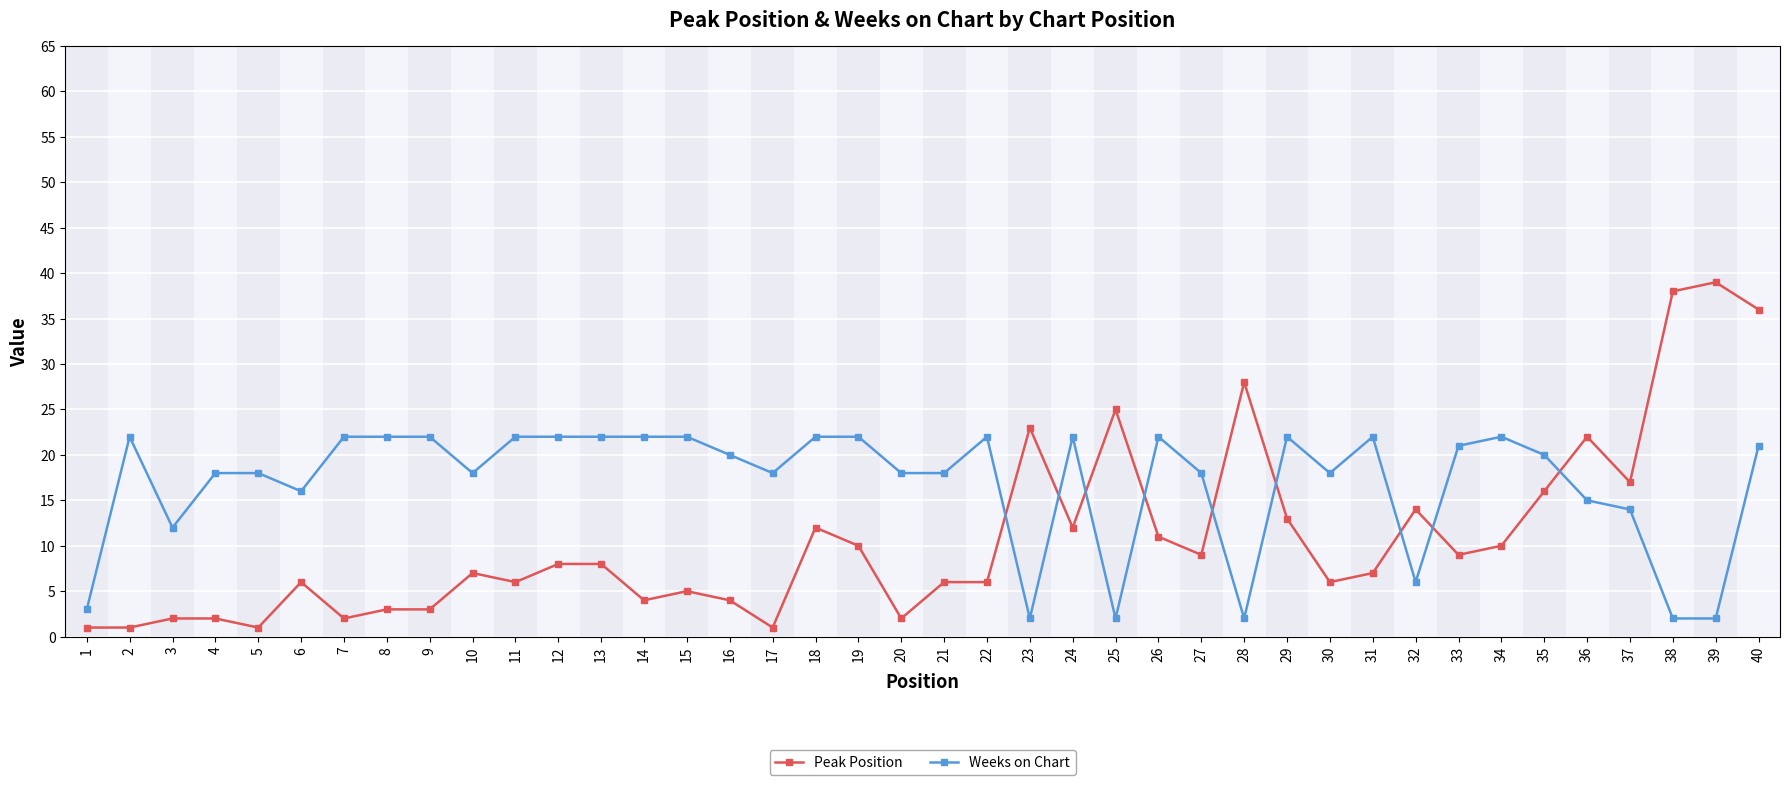

True or false: Weeks on Chart and Peak Position intersect in this chart.

True